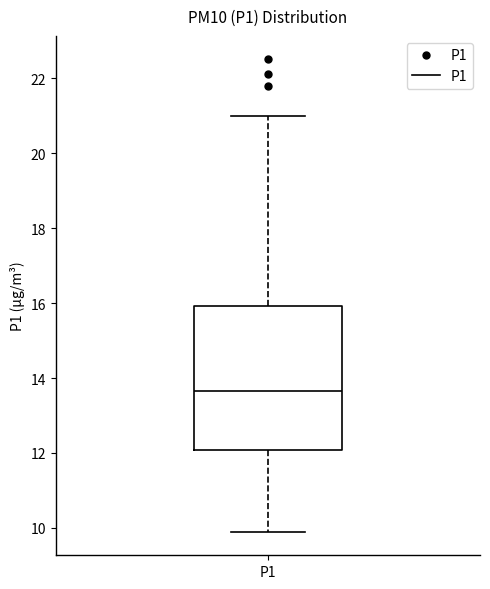

Transcribe this box plot: give where the median line is, the range the box spans, and where the two whiskers end, as read against the y-axis. The values are not printed on the chart, so give them approximately, as read against the axis.

median 13.6, box 12.0 to 16.0, whiskers 10.0 to 21.0